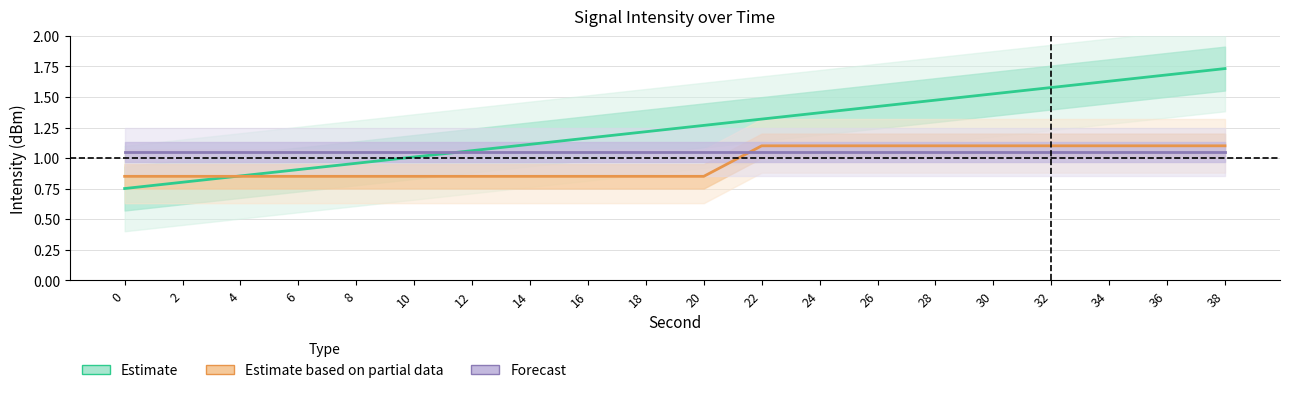

What is the sum of all Estimate values?

24.8